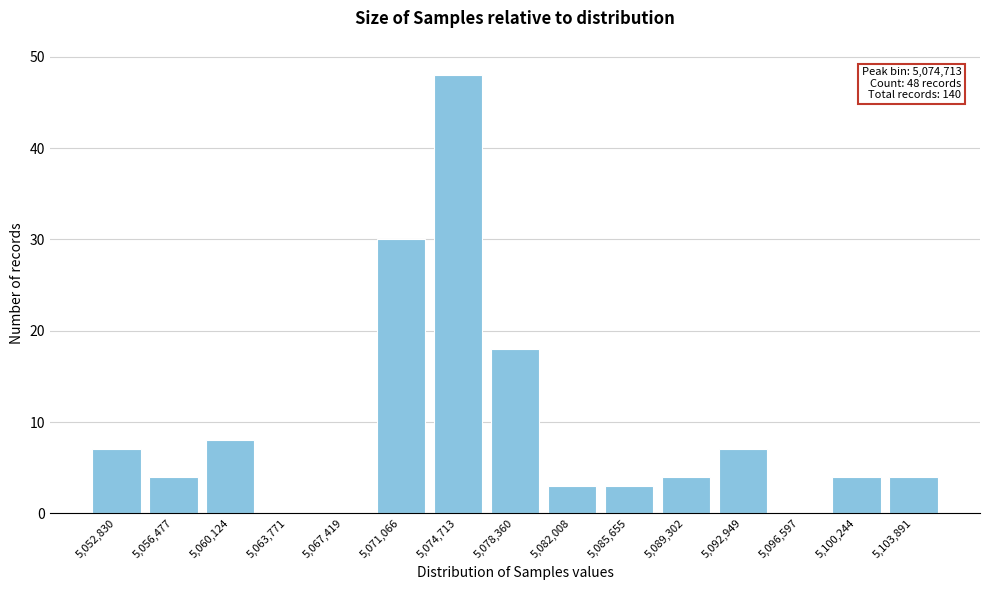

Reading right to left, extract all data points from this chart.

5,103,891=4	5,100,244=4	5,096,597=0	5,092,949=7	5,089,302=4	5,085,655=3	5,082,008=3	5,078,360=18	5,074,713=48	5,071,066=30	5,067,419=0	5,063,771=0	5,060,124=8	5,056,477=4	5,052,830=7